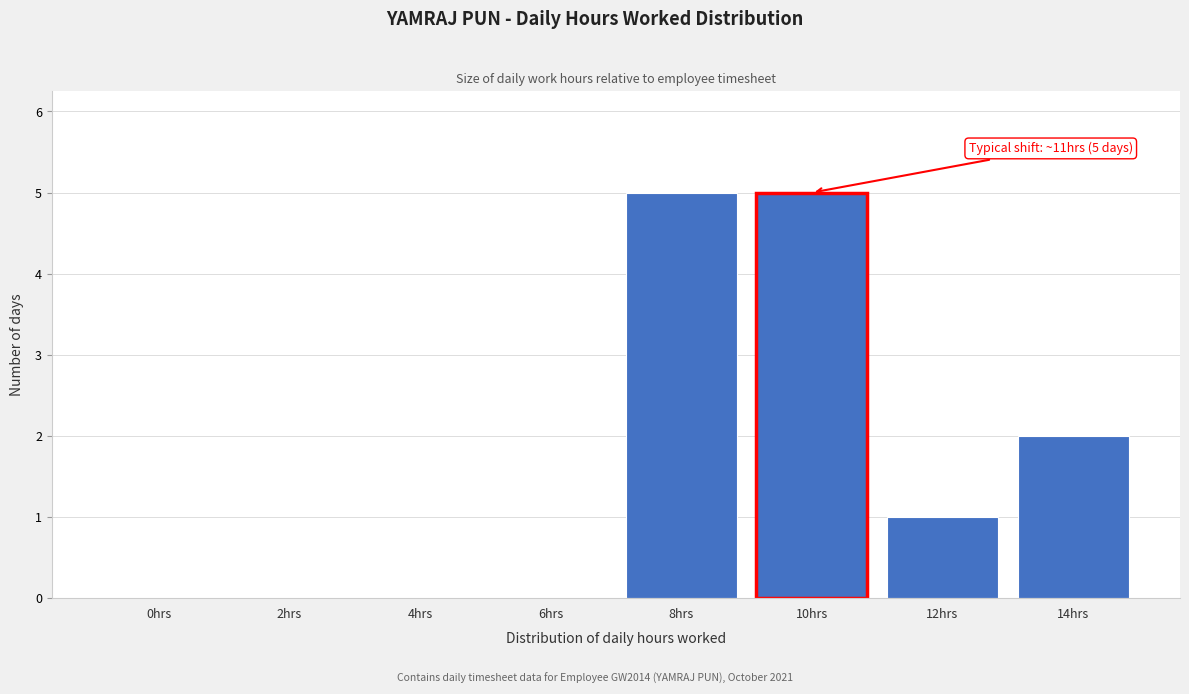

Reading right to left, list all the values displayed in this chart.

14hrs=2	12hrs=1	10hrs=5	8hrs=5	6hrs=0	4hrs=0	2hrs=0	0hrs=0